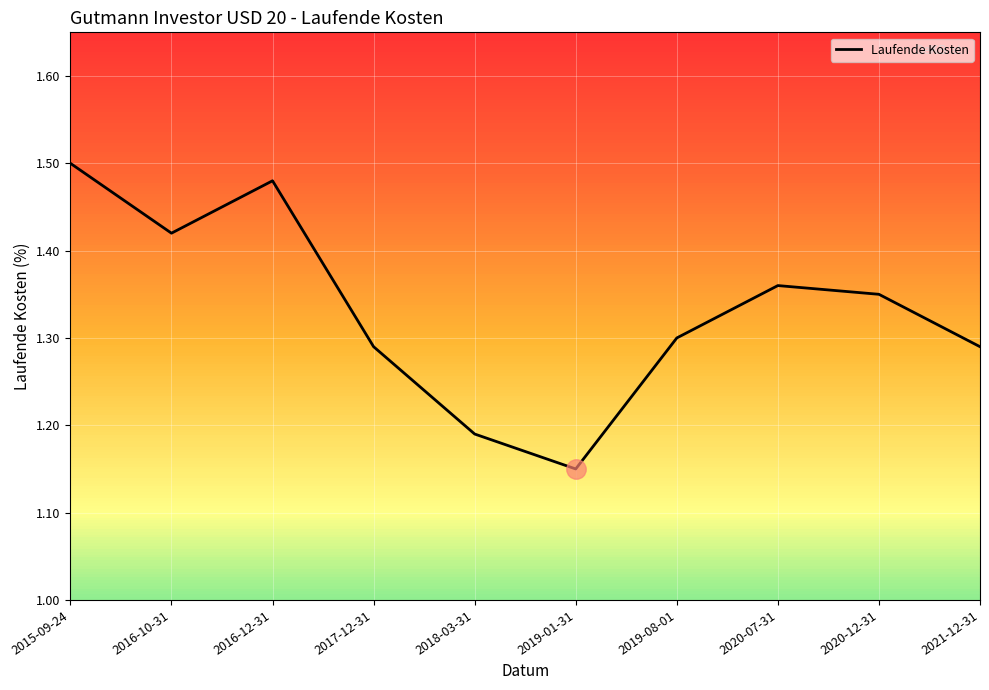

The value at 2019-01-31 is 1.8. True or false?

False